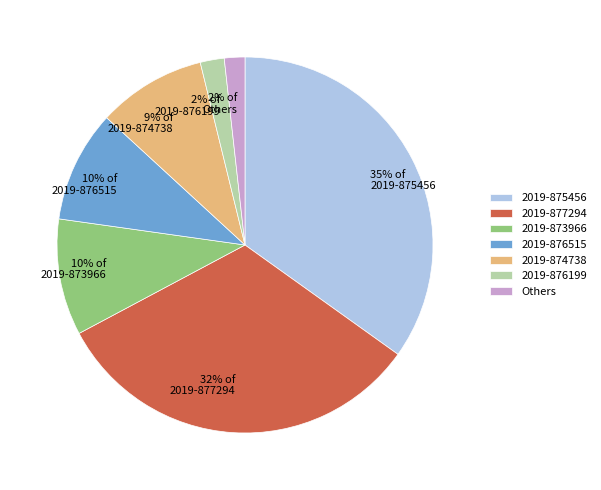

Does any single category account for the majority?

No